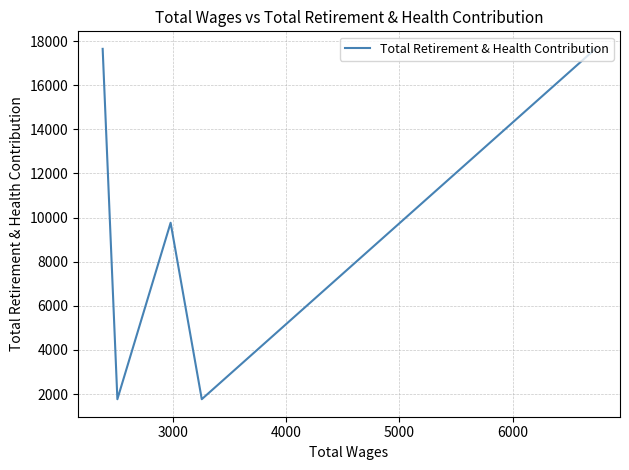

The chart shows a value of 499 at 5000. True or false?

False